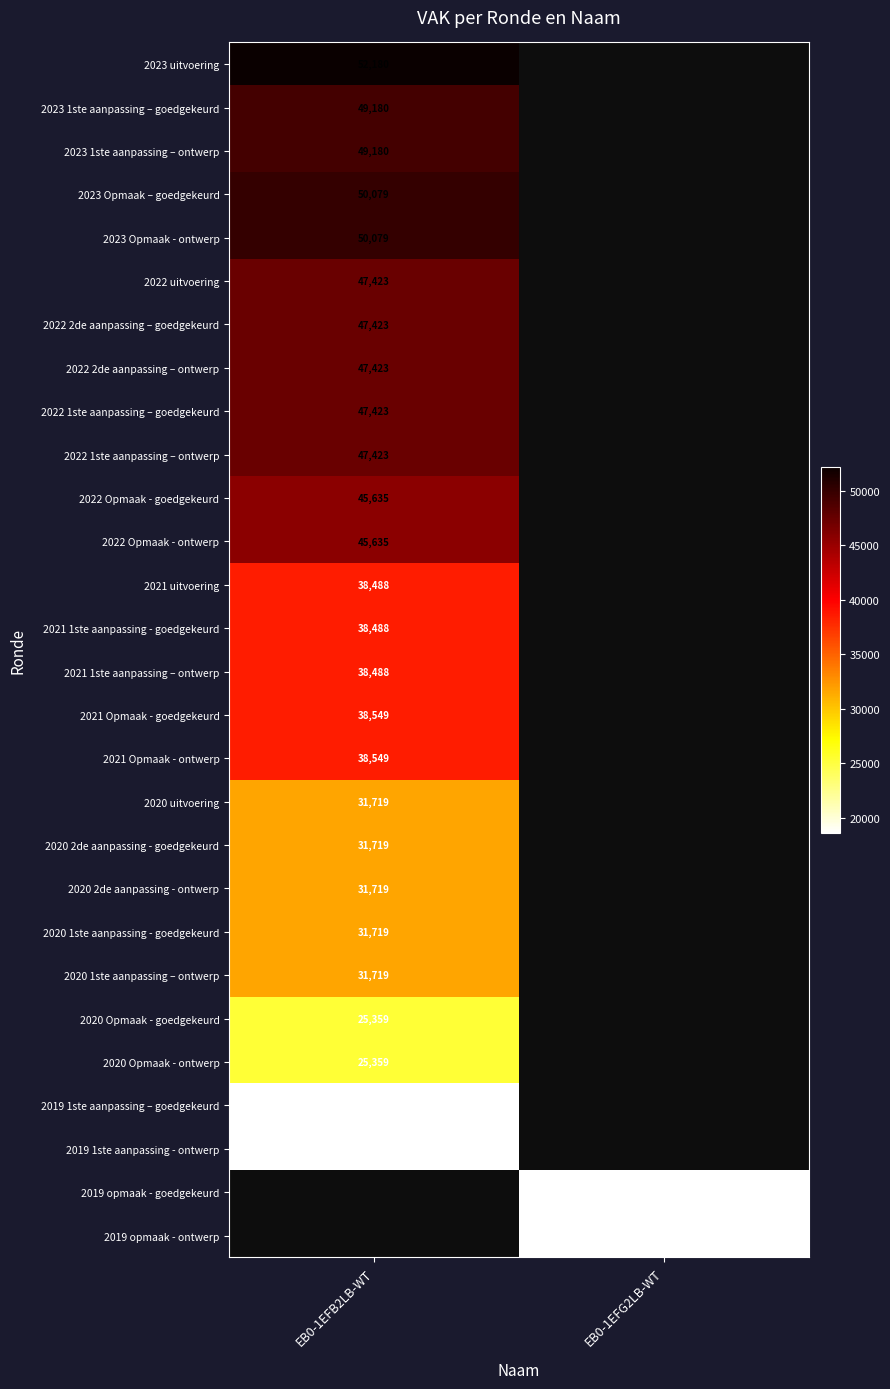

True or false: 2020 uitvoering has a value of 31719 at EB0-1EFB2LB-WT.

True